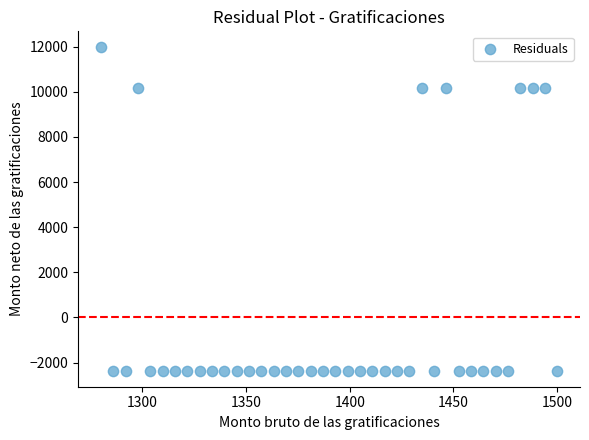

What is the range of X values (max minus min)?

220.0